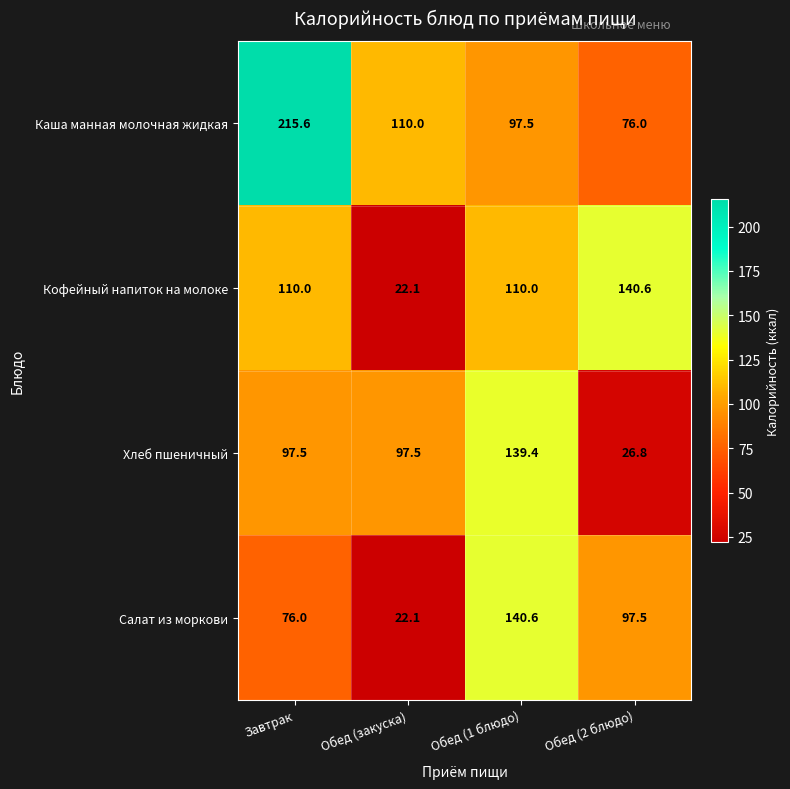

Reading left to right, what are all the values shown in this chart?

Каша манная молочная жидкая: 215.6	110.0	97.5	76.0
Кофейный напиток на молоке: 110.0	22.1	110.0	140.6
Хлеб пшеничный: 97.5	97.5	139.4	26.8
Салат из моркови: 76.0	22.1	140.6	97.5